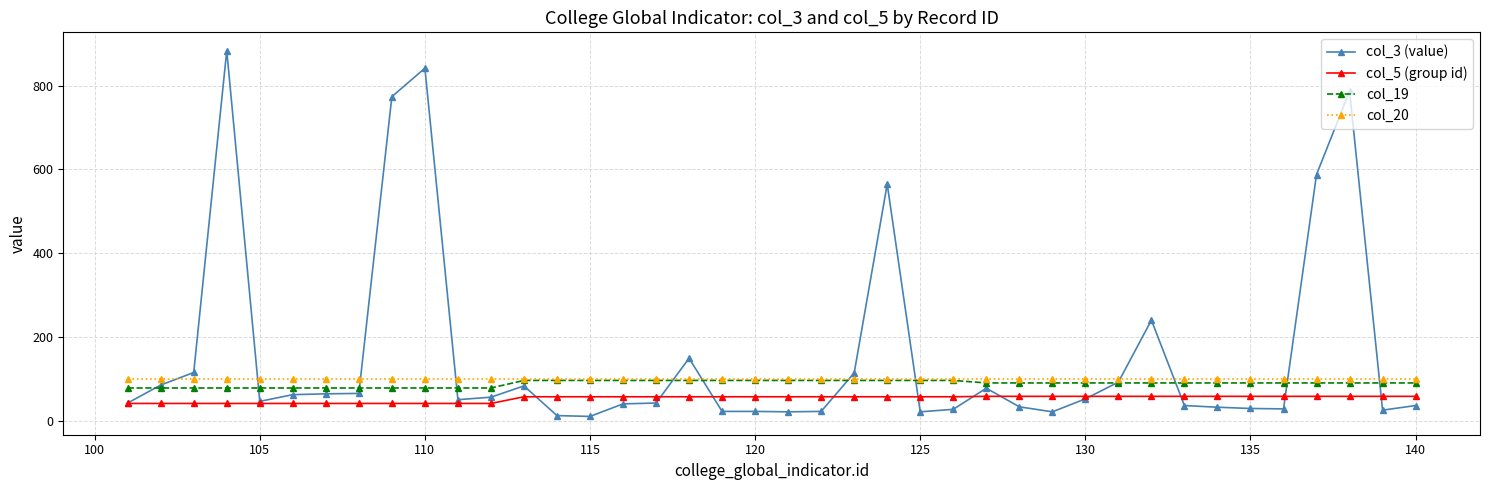

True or false: col_20 and col_5 (group id) intersect in this chart.

False